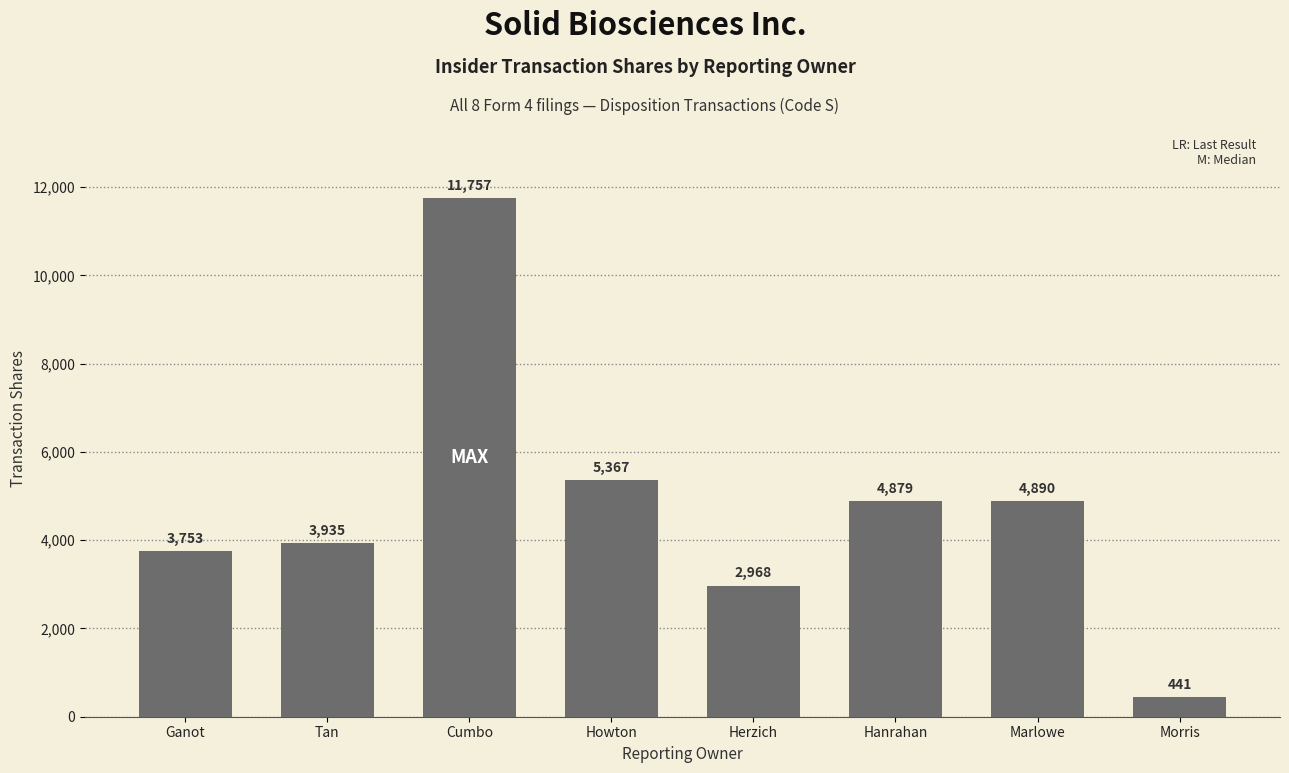

List the labels in order of value, smallest first.

Morris, Herzich, Ganot, Tan, Hanrahan, Marlowe, Howton, Cumbo